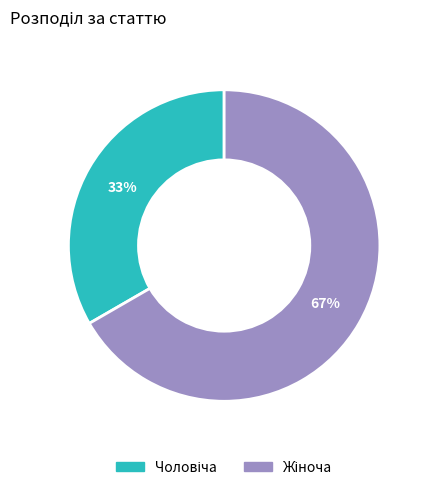

To the nearest percent, what is the average slice percentage?

50%